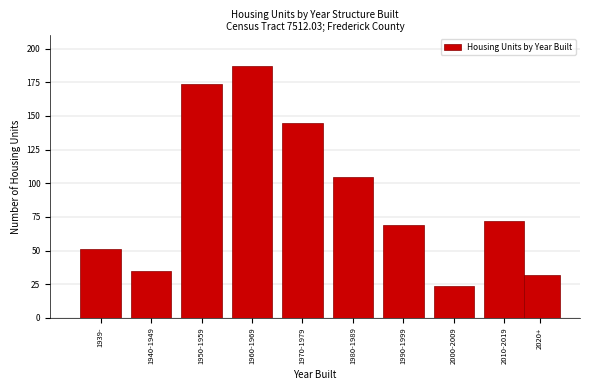

Reading right to left, list all the values displayed in this chart.

32	72	24	69	105	145	187	174	35	51